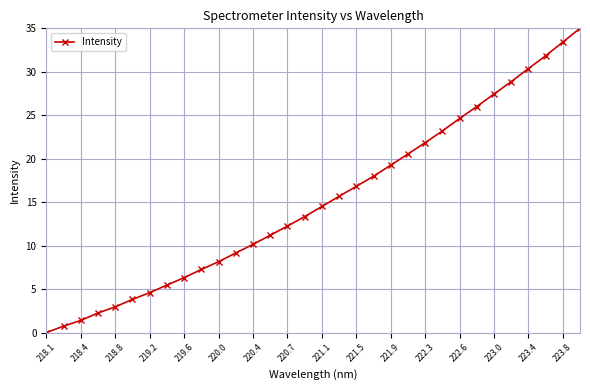

How many data points are above 14?

16